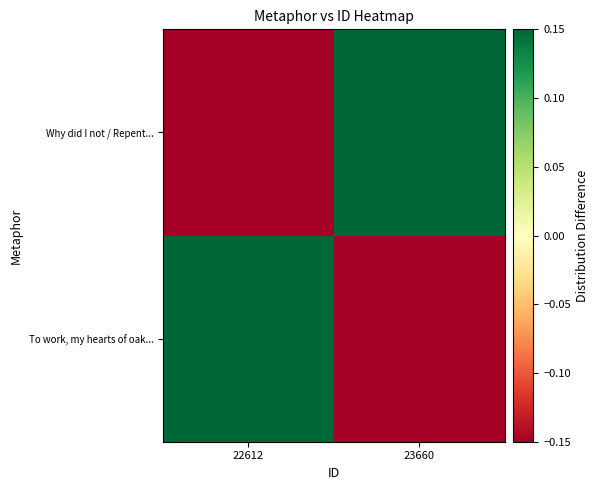

Which category has the highest value across all series?

22612